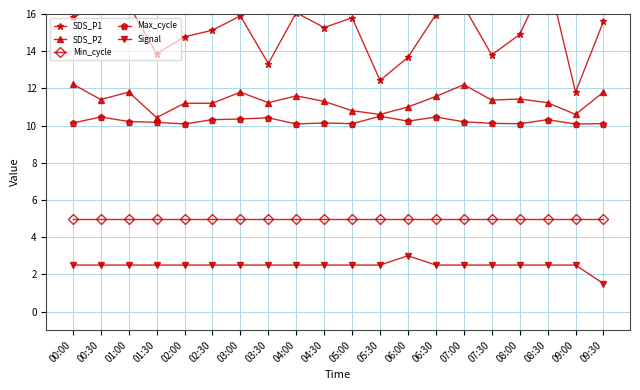

What are all the series names shown in the legend?

SDS_P1, SDS_P2, Min_cycle, Max_cycle, Signal